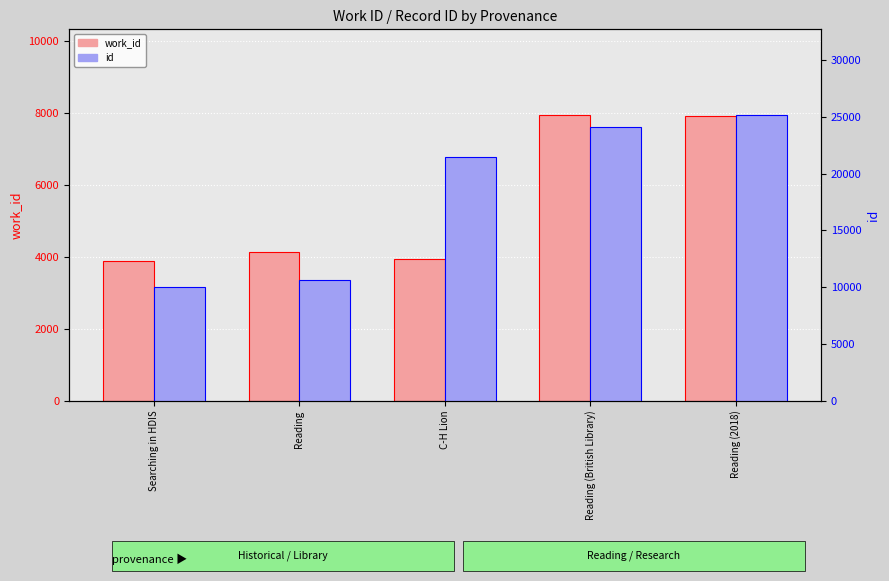

How many groups of bars are there?

5